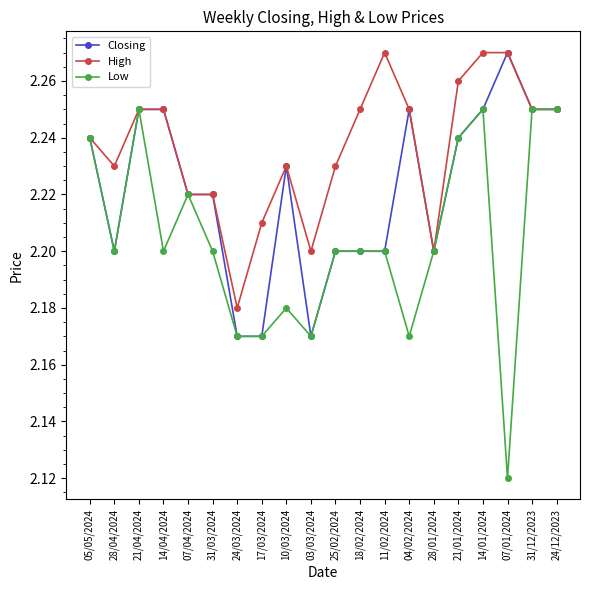

Which series has the largest range (max minus min)?

Low